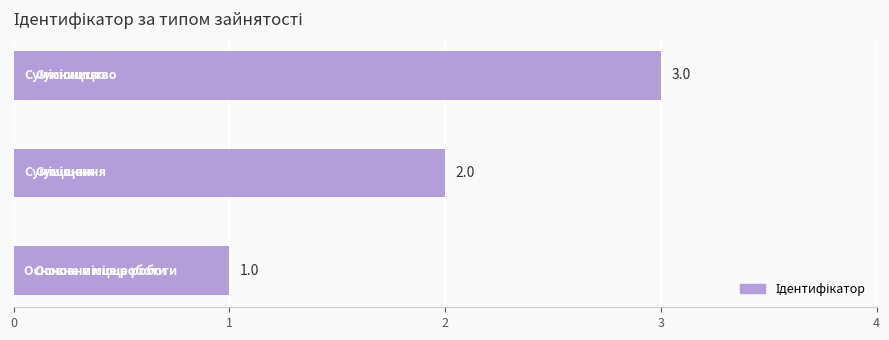

How many values are between 1 and 3?

3